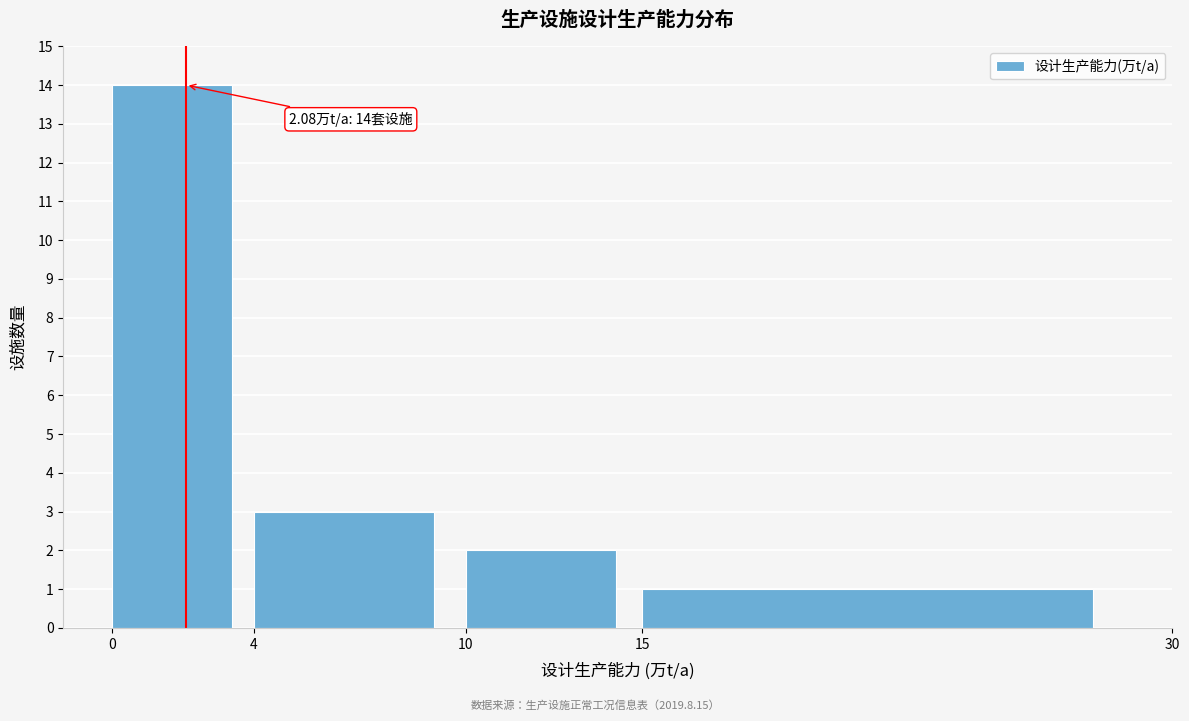

Which range on the x-axis has the tallest bar?

0 to 4